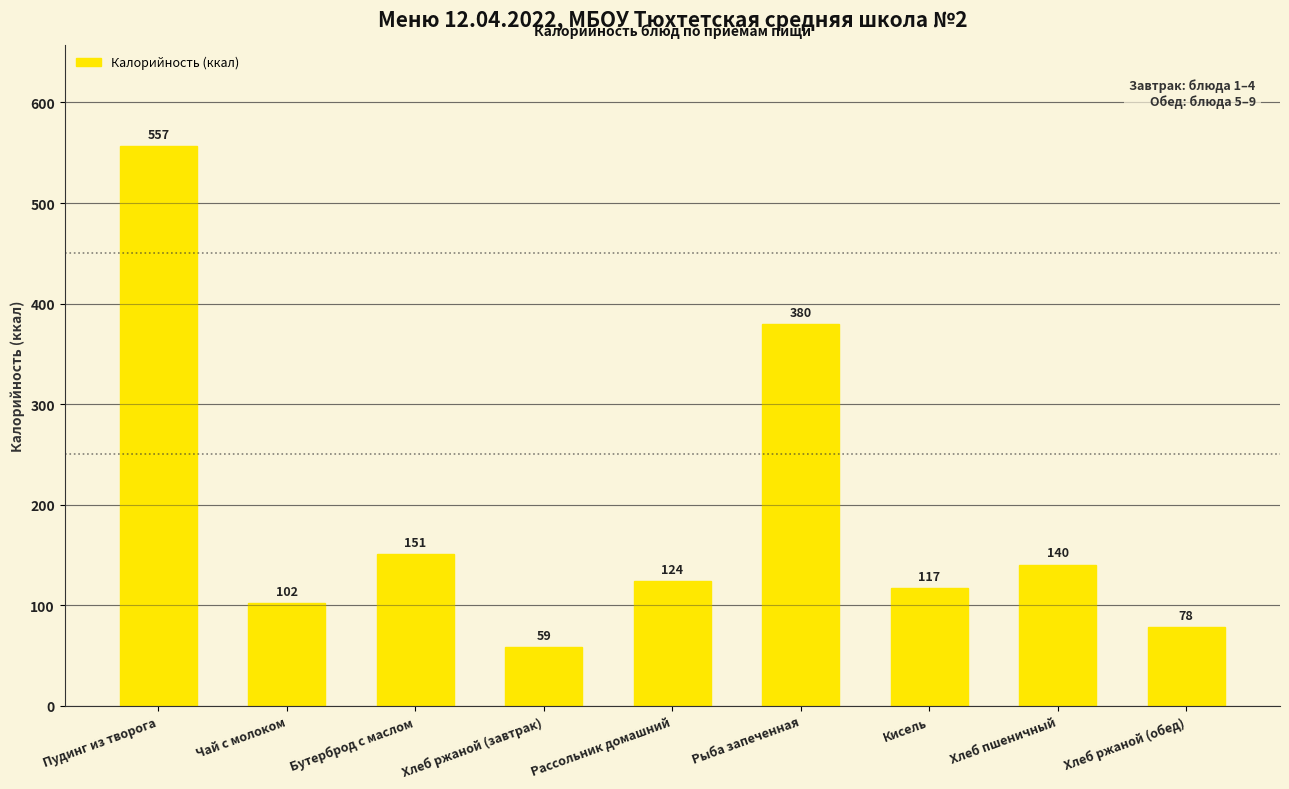

How many values exceed 123?

5